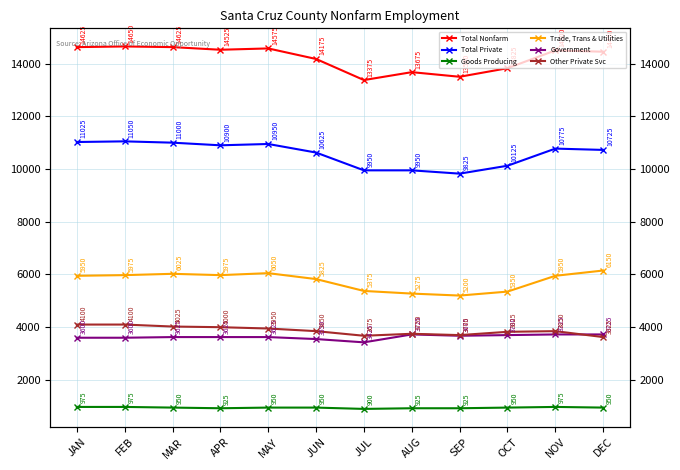

Reading left to right, list all the values displayed in this chart.

Total Nonfarm: 14625	14650	14625	14525	14575	14175	13375	13675	13500	13825	14500	14450
Total Private: 11025	11050	11000	10900	10950	10625	9950	9950	9825	10125	10775	10725
Goods Producing: 975	975	950	925	950	950	900	925	925	950	975	950
Trade, Trans & Utilities: 5950	5975	6025	5975	6050	5825	5375	5275	5200	5350	5950	6150
Government: 3600	3600	3625	3625	3625	3550	3425	3725	3675	3700	3725	3725
Other Private Svc: 4100	4100	4025	4000	3950	3850	3675	3750	3700	3825	3850	3625